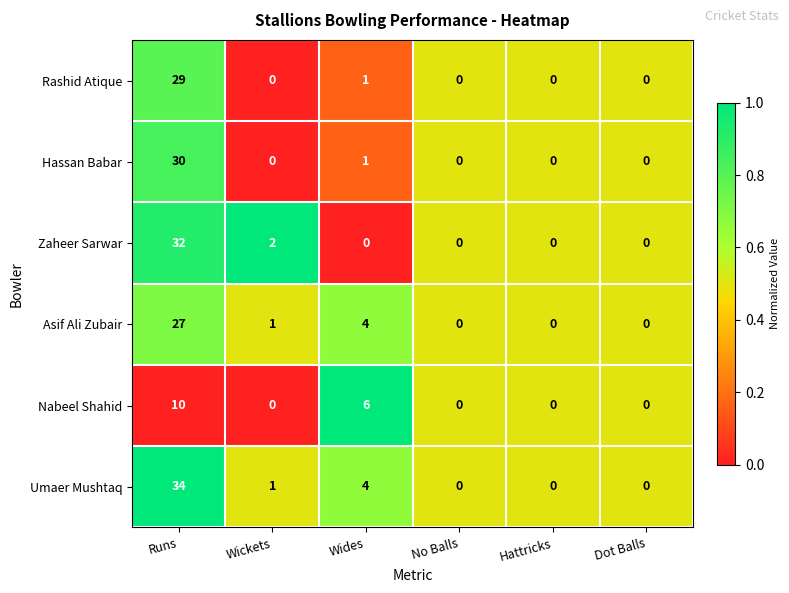

Which series has the widest spread of values?

Umaer Mushtaq